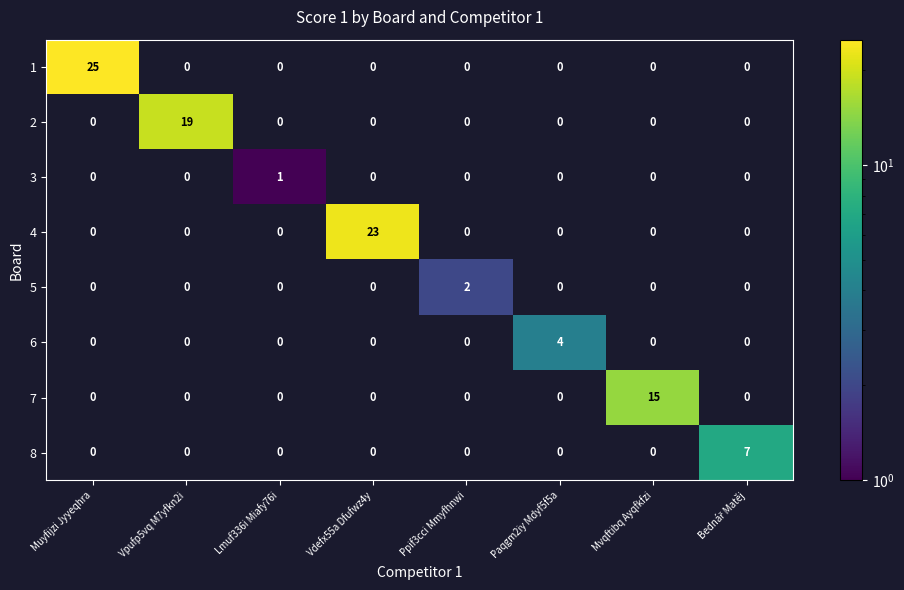

The value of 1 at Lmuf336i Miafy76i is -13. True or false?

False